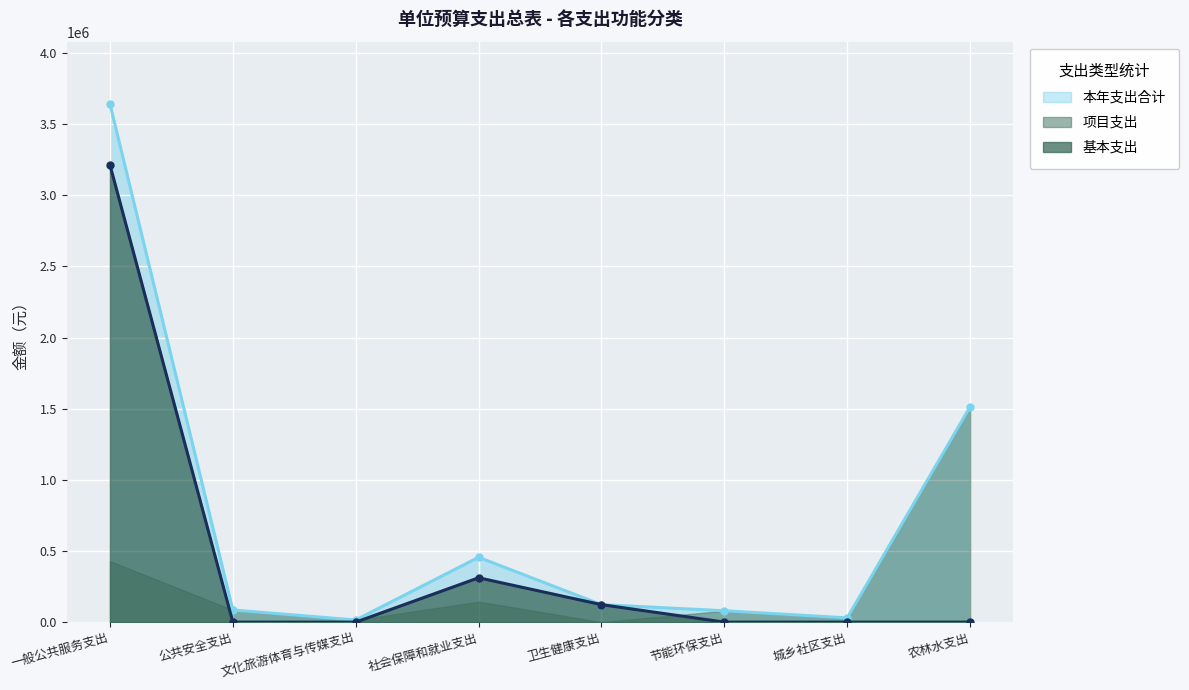

What value does the 本年支出合计 series have at 农林水支出?

1513877